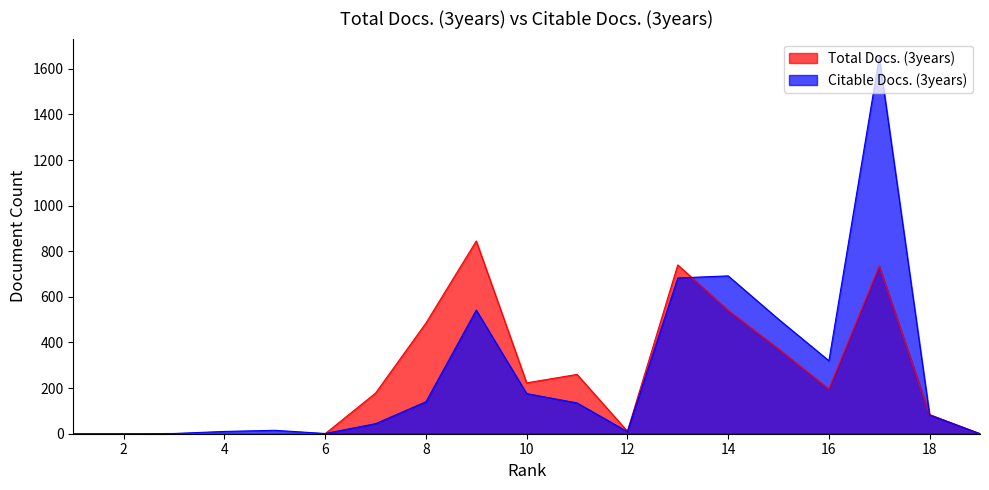

How many values in the Total Docs. (3years) series exceed 178?

9